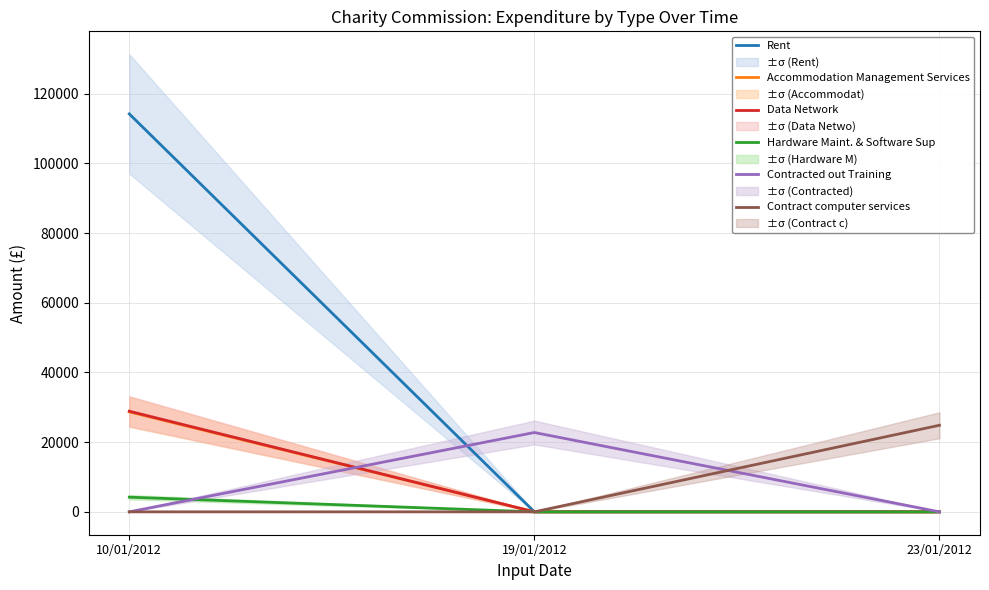

At which label is Hardware Maint. & Software Sup closest to 2103?

19/01/2012